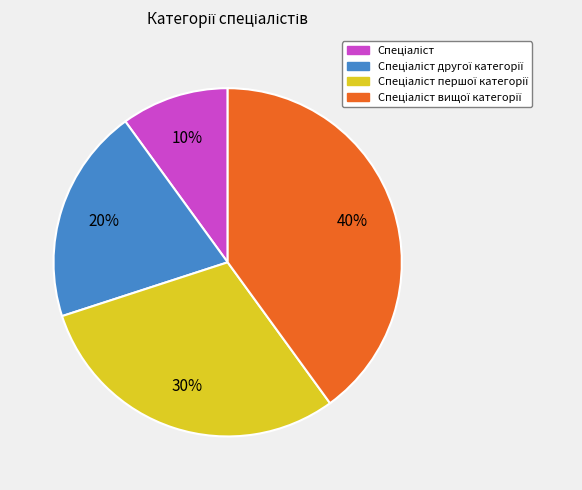

To the nearest percent, what is the difference between the largest and smallest slice percentages?

30%